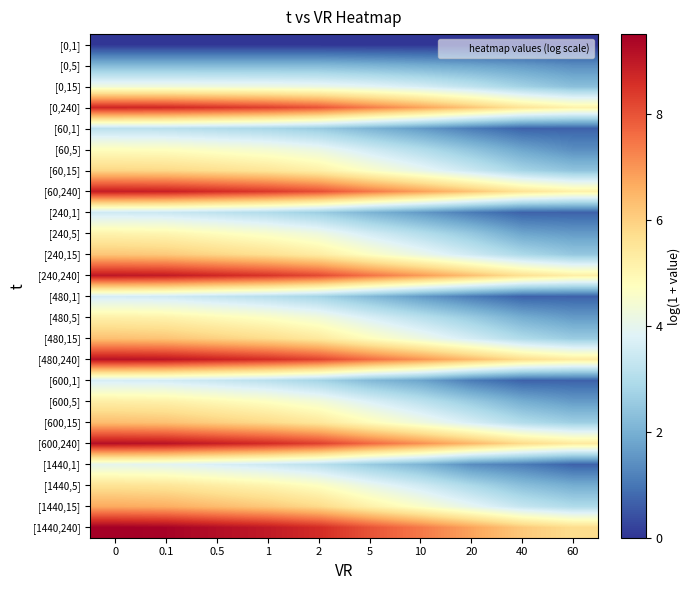

How many data points does each series have?

10